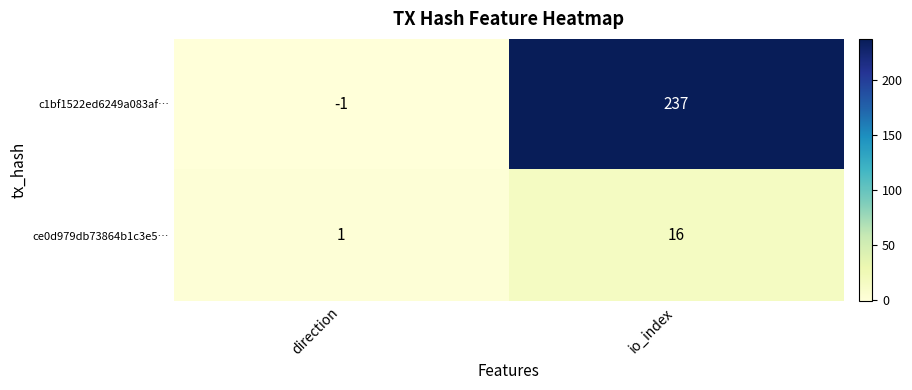

What is the difference between the maximum and minimum values in the c1bf1522ed6249a083af… series?

238